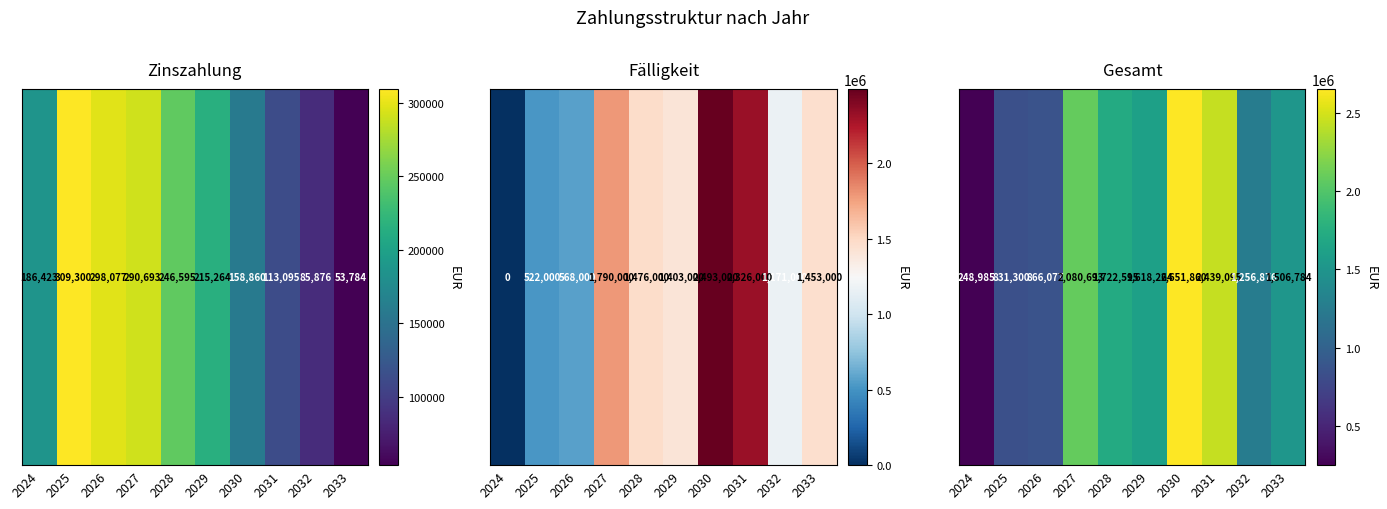

Where does the data first go above 1618264?

2027